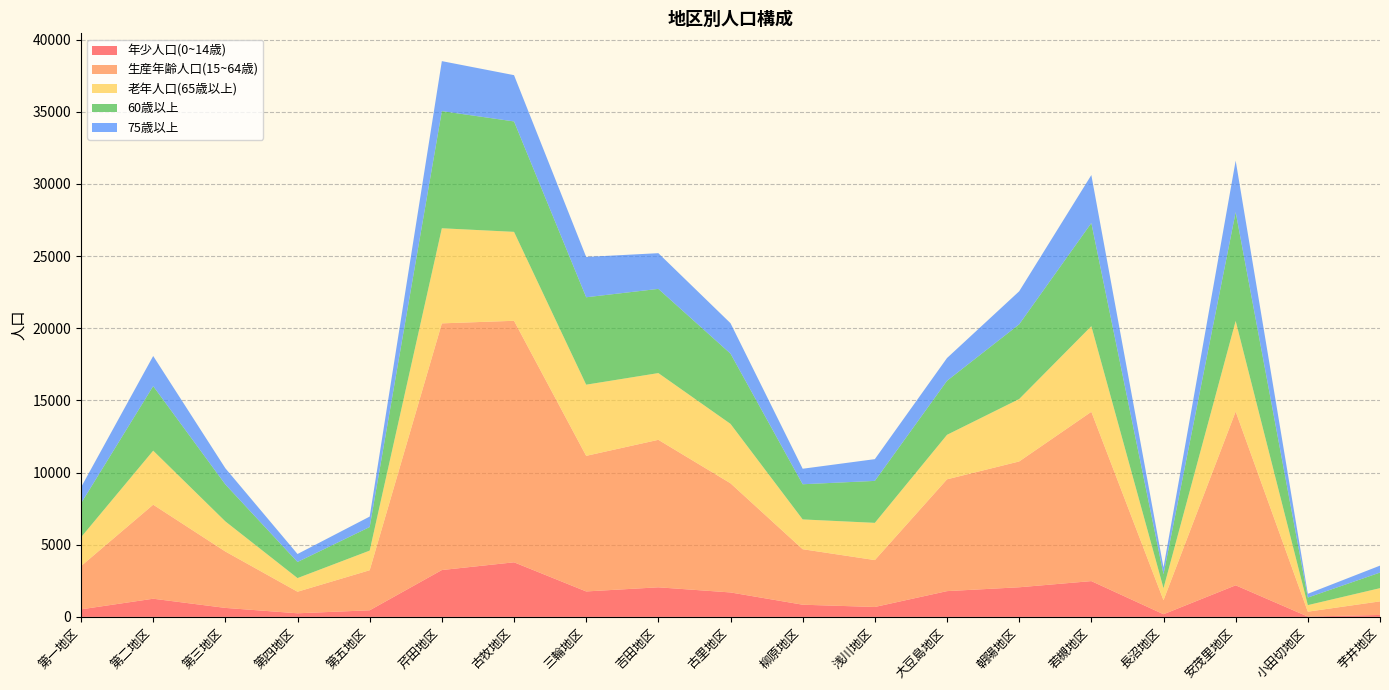

Reading left to right, extract all data points from this chart.

年少人口(0~14歳): 523	1259	623	250	457	3247	3783	1764	2050	1694	844	687	1786	2053	2480	184	2189	22	136
生産年齢人口(15~64歳): 2999	6517	3909	1495	2777	17095	16737	9397	10222	7565	3846	3251	7748	8719	11734	973	12042	340	940
老年人口(65歳以上): 1996	3744	2086	944	1360	6590	6163	4931	4624	4116	2065	2579	3083	4326	5933	831	6278	454	915
60歳以上: 2352	4472	2560	1116	1634	8118	7653	6058	5835	4867	2437	2908	3745	5177	7147	968	7540	525	1080
75歳以上: 1111	2088	1123	553	724	3465	3207	2794	2475	2111	1075	1507	1577	2289	3325	467	3568	260	482